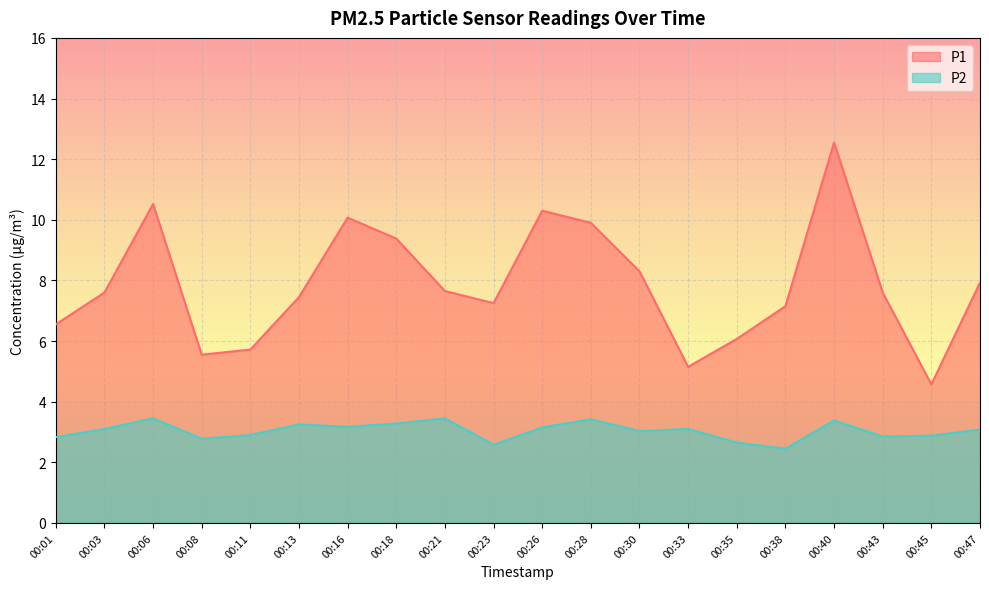

Is it true that P2 equals 1.5 at 00:43?

False